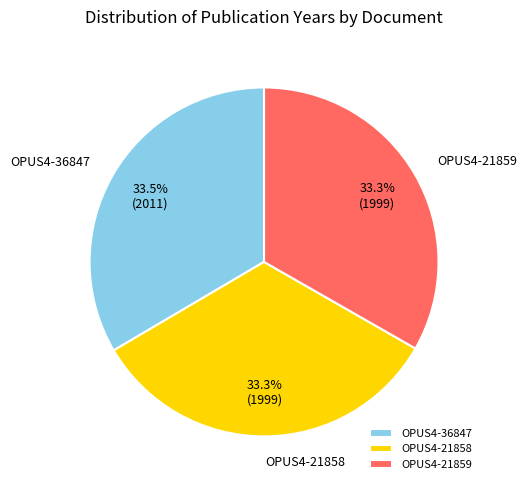

Is there a majority slice in this chart?

No